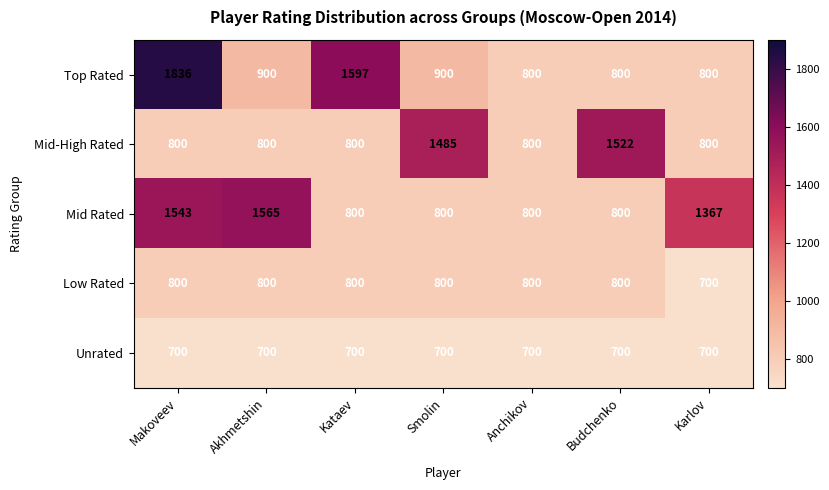

What is the total value across all series at Anchikov?

3900